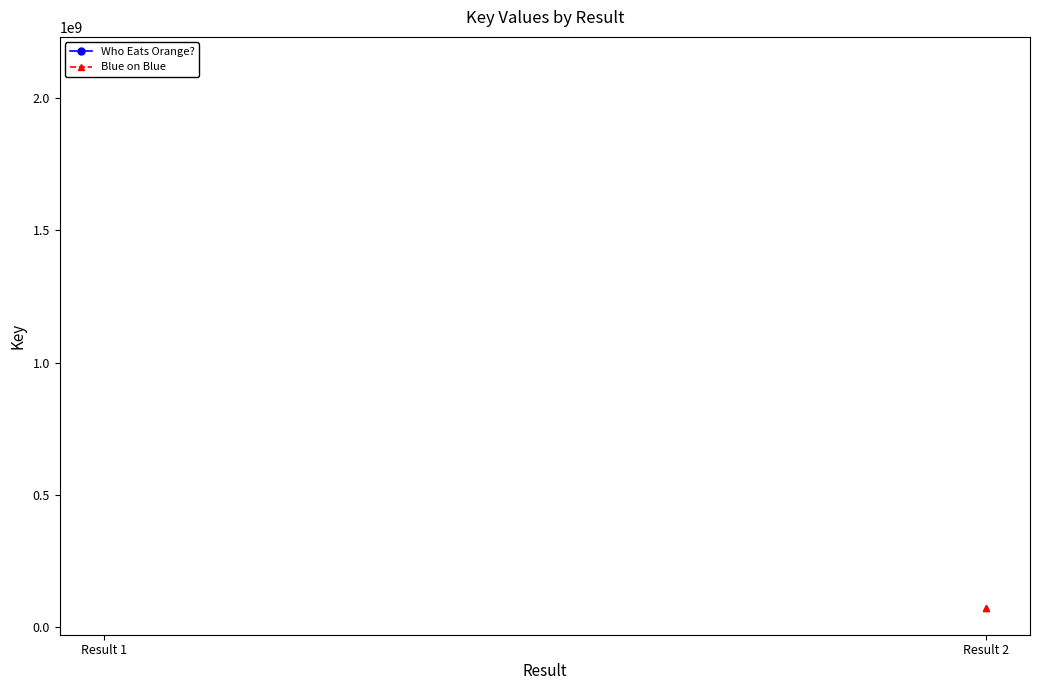

At Result 1, list the series in order from largest to smallest.

Who Eats Orange?, Blue on Blue